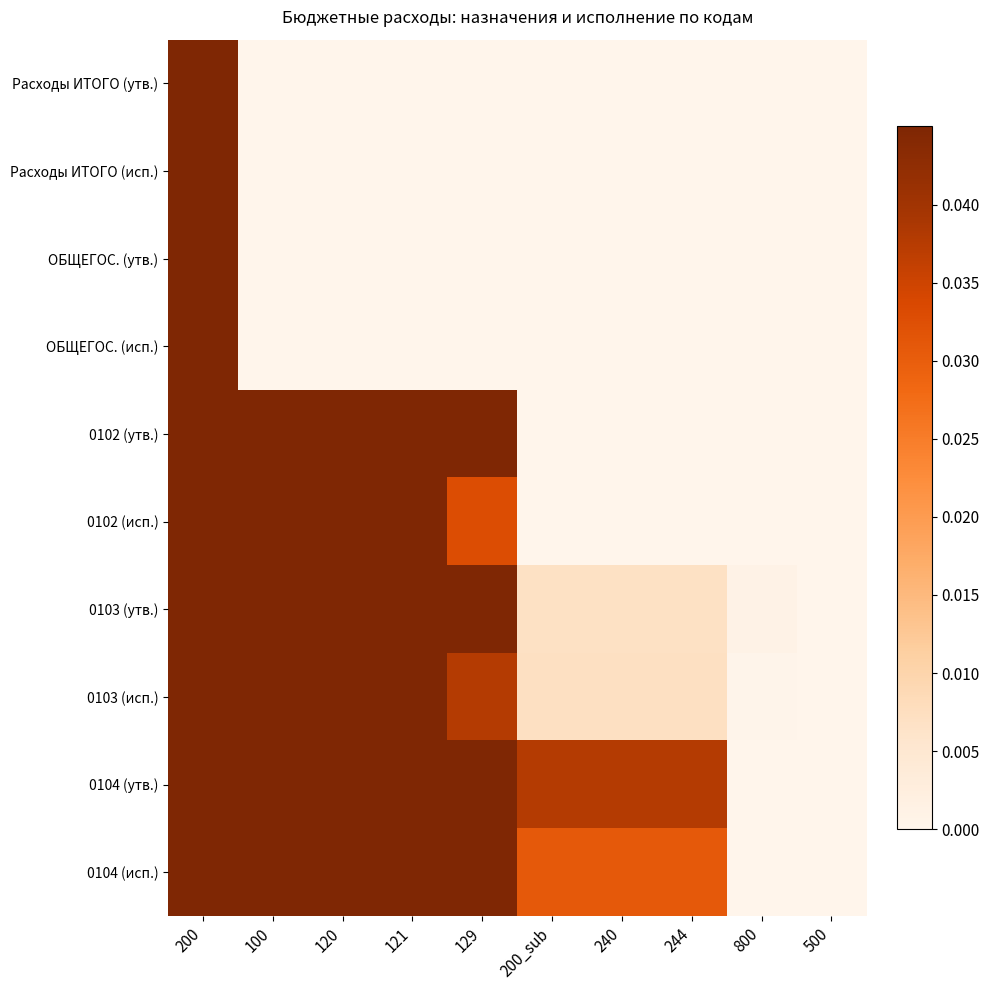

At which category is the sum across all series the highest?

200